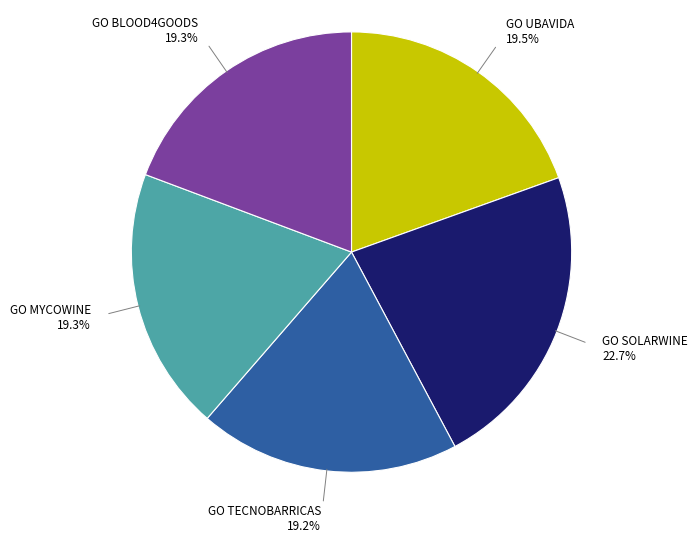

What is the largest slice in the pie chart?

GO SOLARWINE